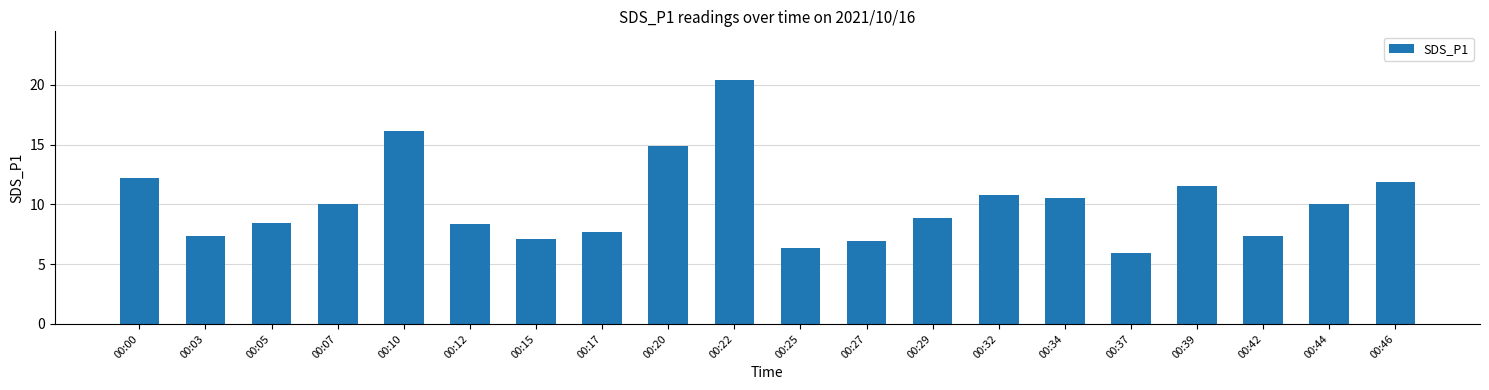

How many distinct data groups are displayed?

1